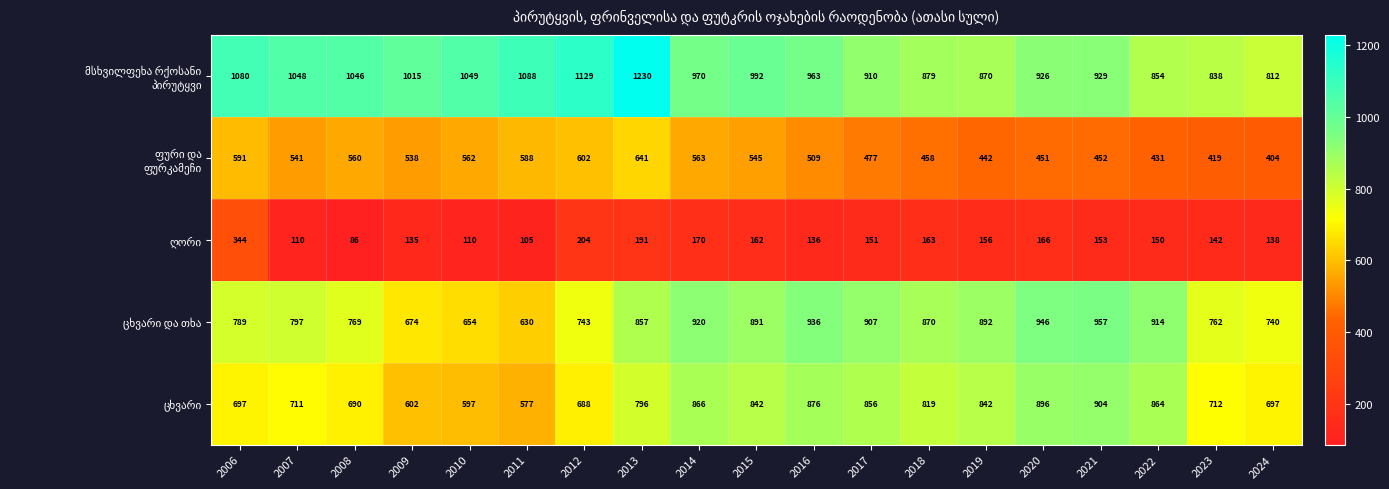

At which category is the sum across all series the highest?

2013